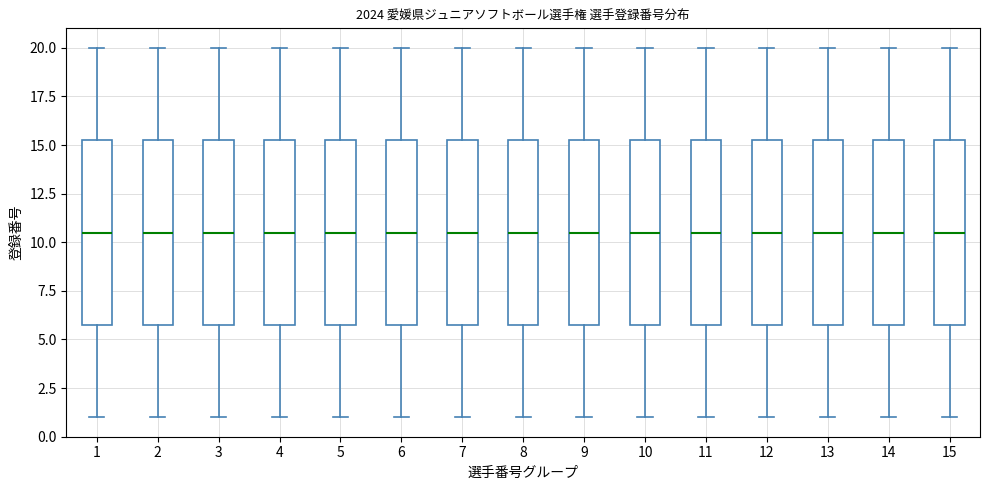

Reading left to right, transcribe this box plot: for each box, give where its median line is, the range the box spans, and where its two whiskers end, as read against the y-axis. The values are not printed on the chart, so give them approximately, as read against the axis.

1: median 10.5, box 6.0 to 15.5, whiskers 1.0 to 20.0
2: median 10.5, box 6.0 to 15.5, whiskers 1.0 to 20.0
3: median 10.5, box 6.0 to 15.5, whiskers 1.0 to 20.0
4: median 10.5, box 6.0 to 15.5, whiskers 1.0 to 20.0
5: median 10.5, box 6.0 to 15.5, whiskers 1.0 to 20.0
6: median 10.5, box 6.0 to 15.5, whiskers 1.0 to 20.0
7: median 10.5, box 6.0 to 15.5, whiskers 1.0 to 20.0
8: median 10.5, box 6.0 to 15.5, whiskers 1.0 to 20.0
9: median 10.5, box 6.0 to 15.5, whiskers 1.0 to 20.0
10: median 10.5, box 6.0 to 15.5, whiskers 1.0 to 20.0
11: median 10.5, box 6.0 to 15.5, whiskers 1.0 to 20.0
12: median 10.5, box 6.0 to 15.5, whiskers 1.0 to 20.0
13: median 10.5, box 6.0 to 15.5, whiskers 1.0 to 20.0
14: median 10.5, box 6.0 to 15.5, whiskers 1.0 to 20.0
15: median 10.5, box 6.0 to 15.5, whiskers 1.0 to 20.0